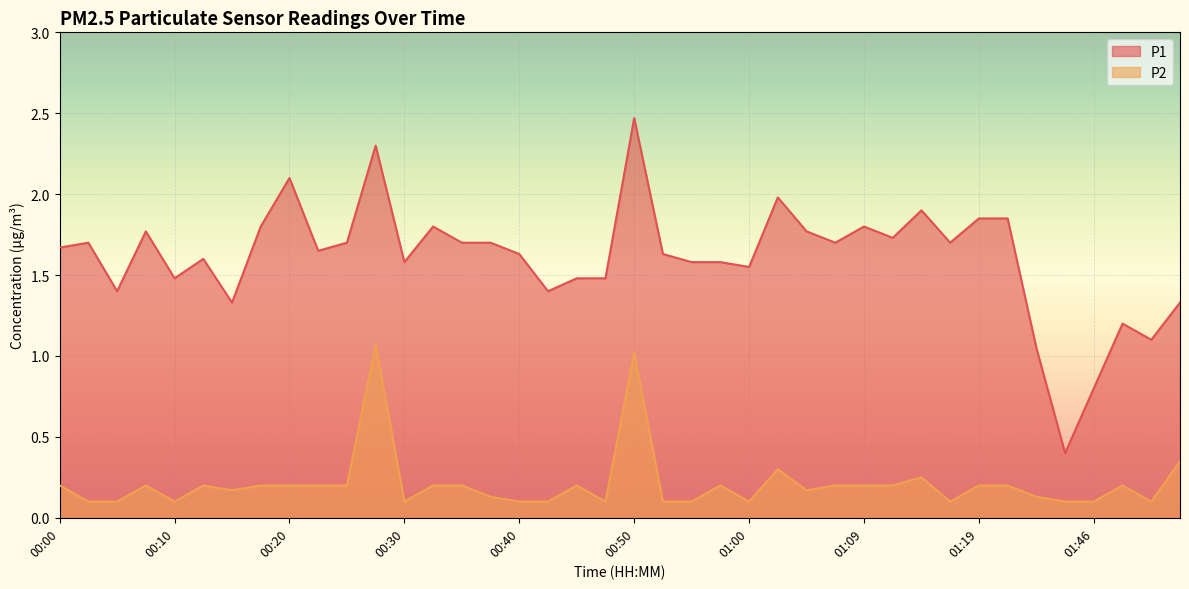

What position from the right is 00:23?

31